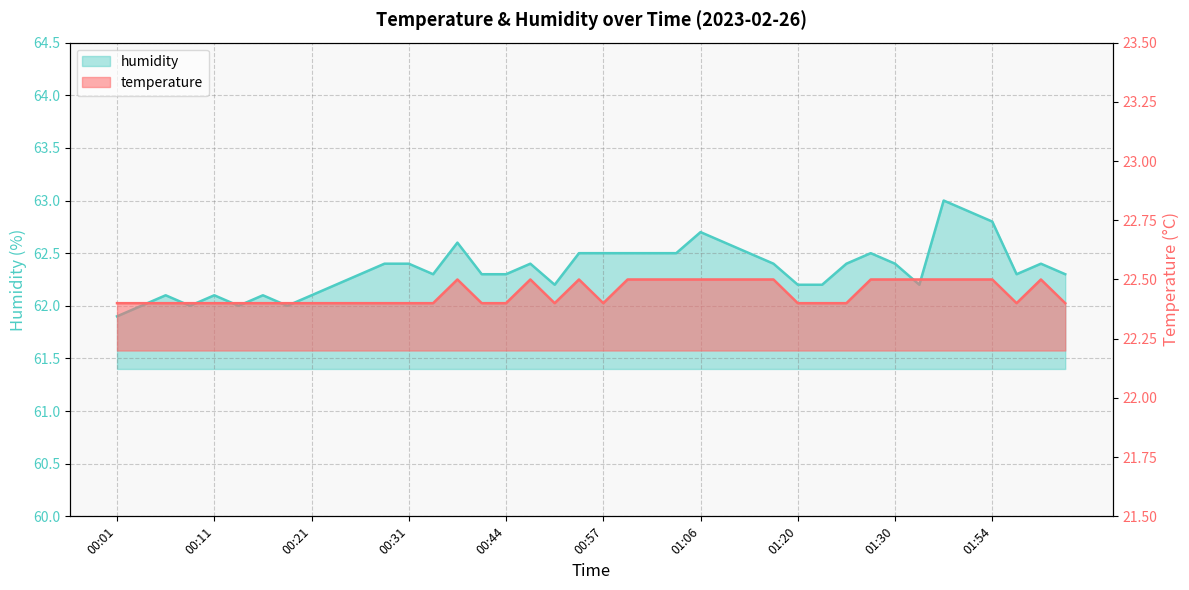

How many series are shown in this chart?

2